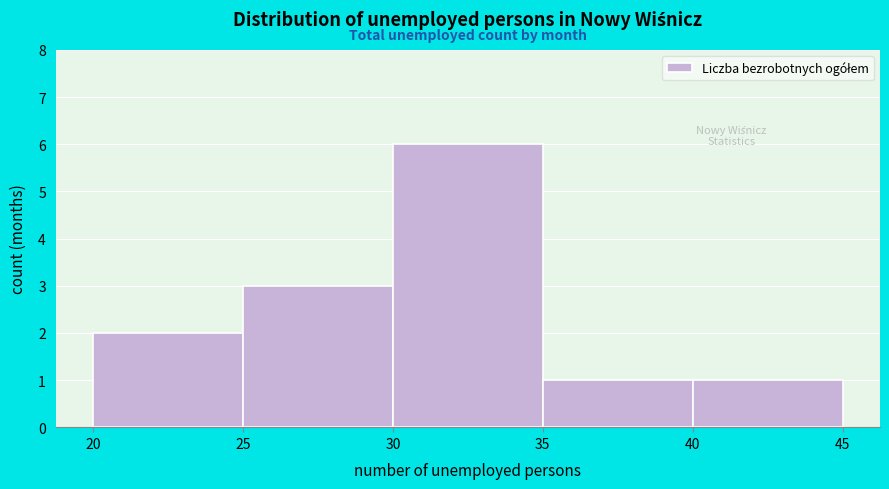

Reading left to right, list every bar in this chart as the range it spans on the x-axis followed by its height. The values are not printed on the chart, so give them approximately, as read against the axis.

20 to 25: 2
25 to 30: 3
30 to 35: 6
35 to 40: 1
40 to 45: 1